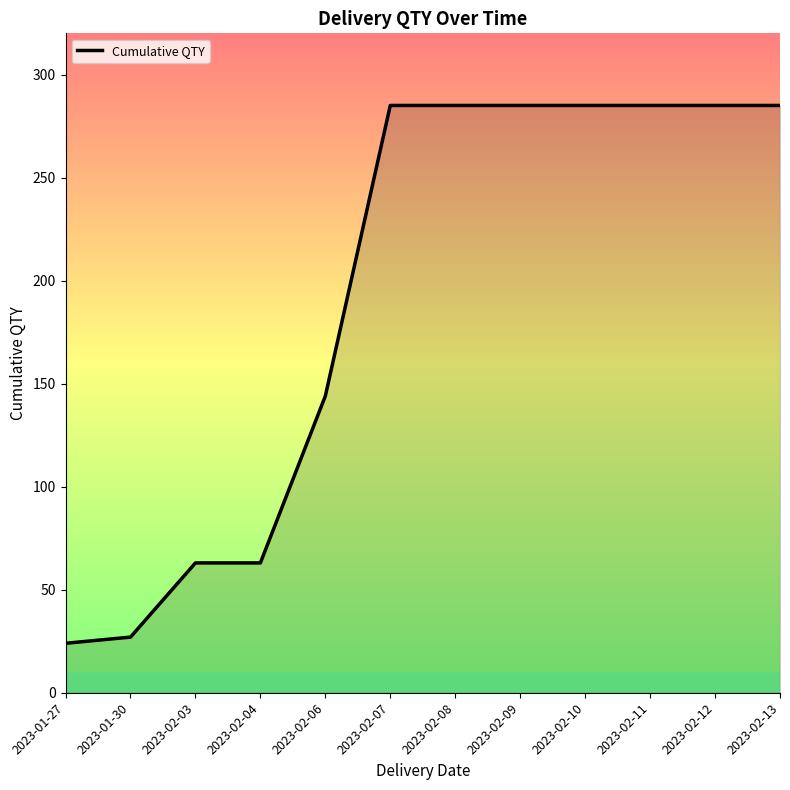

True or false: the data shows 144 at 2023-02-06.

True